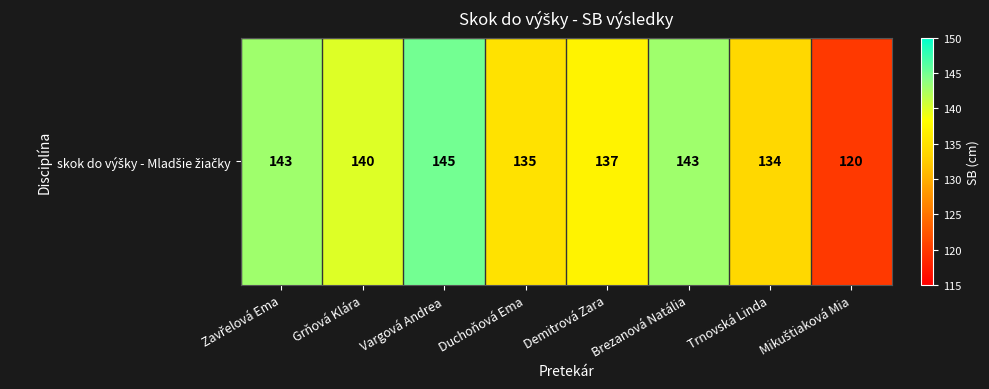

Where is the data nearest to the value 132?

Trnovská Linda